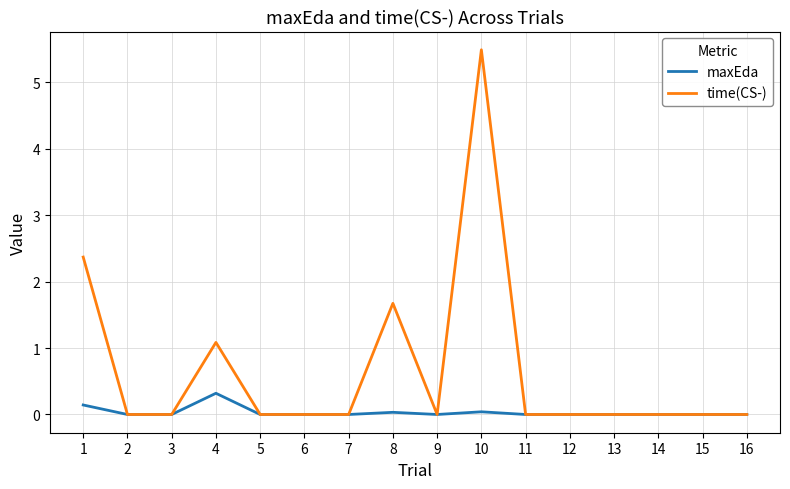

What is the maximum value for maxEda?

0.3